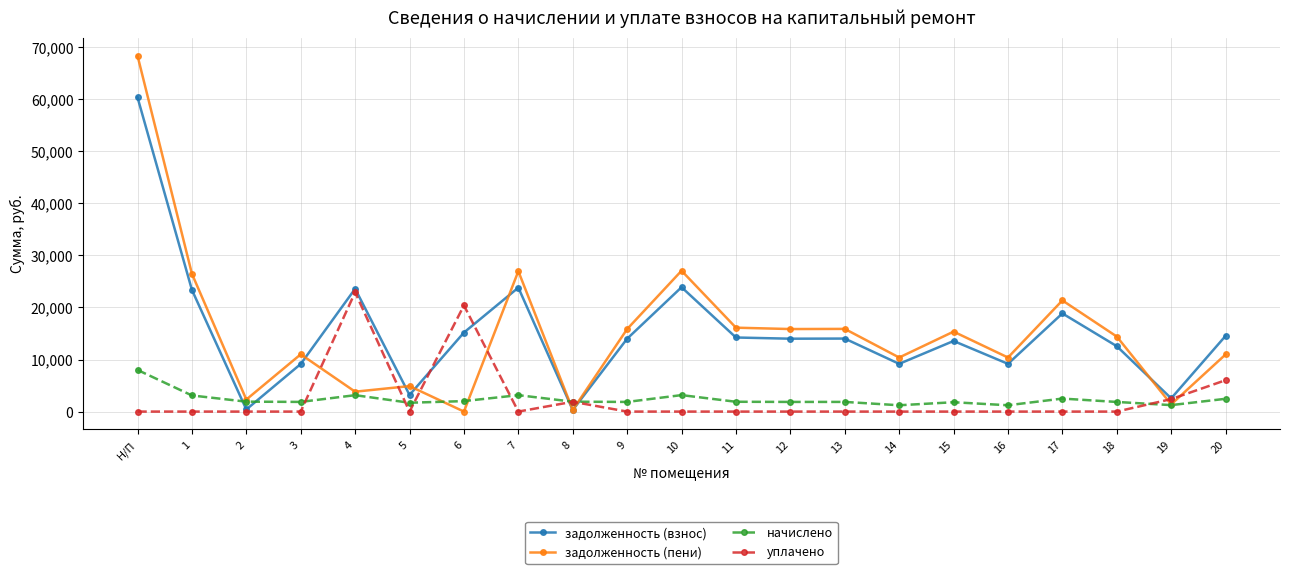

Rank the series by their maximum value, from highest to lowest.

задолженность (пени), задолженность (взнос), уплачено, начислено